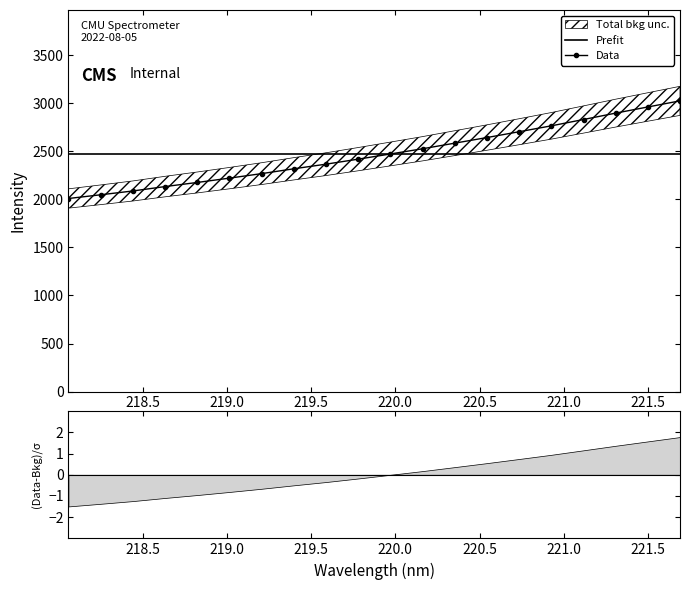

True or false: the data has more than 0 interior local peaks.

False